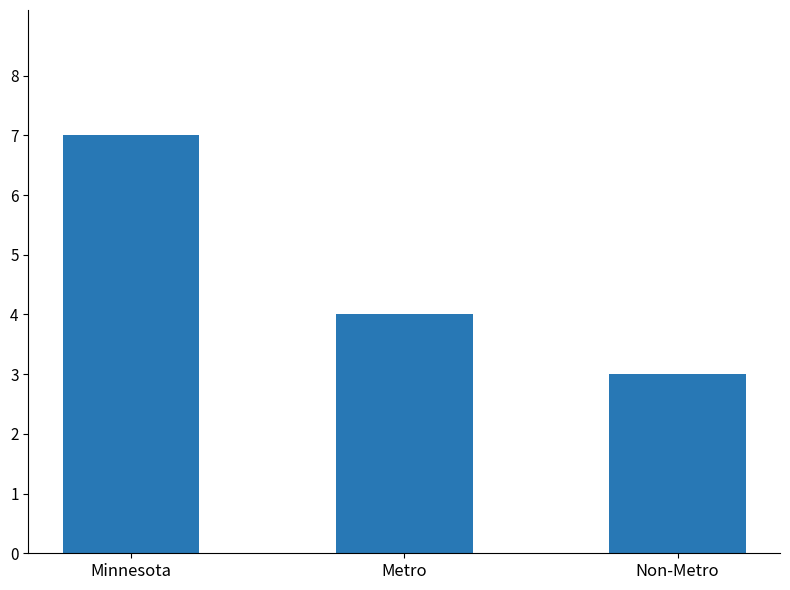

Between Minnesota and Non-Metro, which is larger?

Minnesota